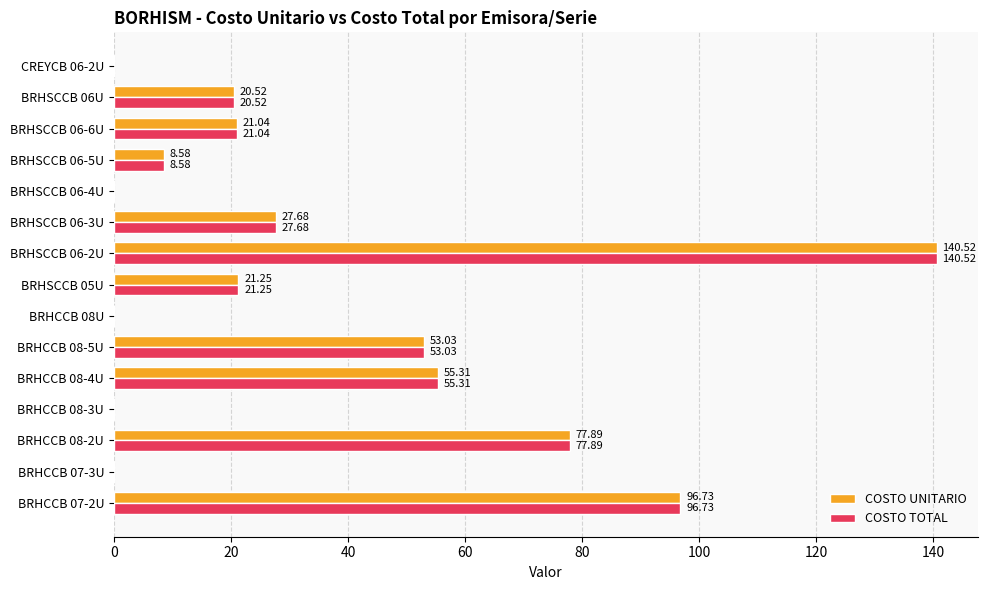

Is the value of COSTO UNITARIO at BRHSCCB 06-3U greater than the value of COSTO TOTAL at BRHSCCB 06-5U?

Yes